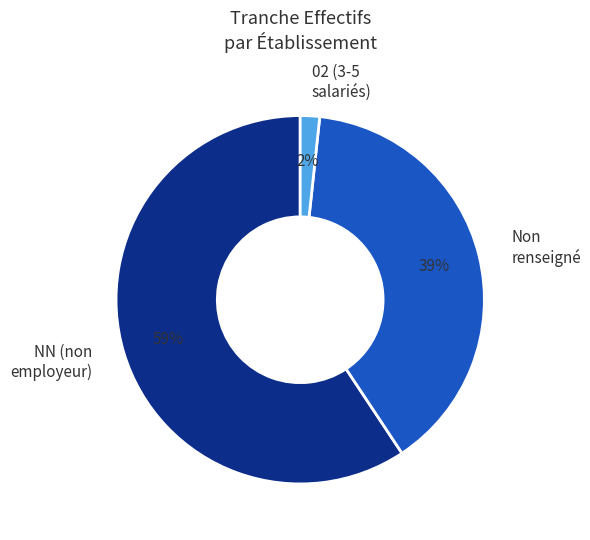

Which category has the biggest portion of the pie?

NN (non employeur)